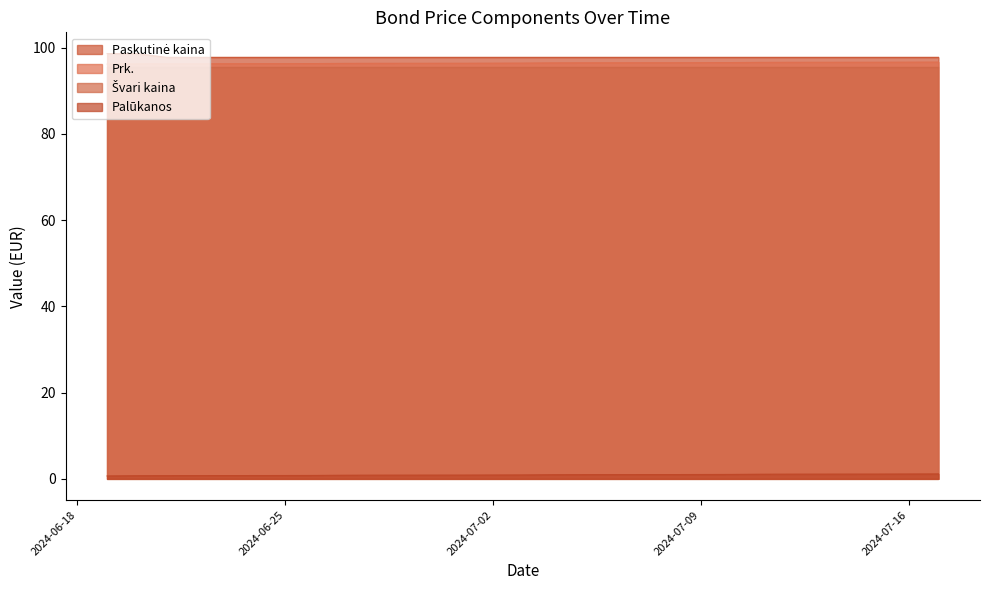

What is the maximum value shown in the chart?

98.6